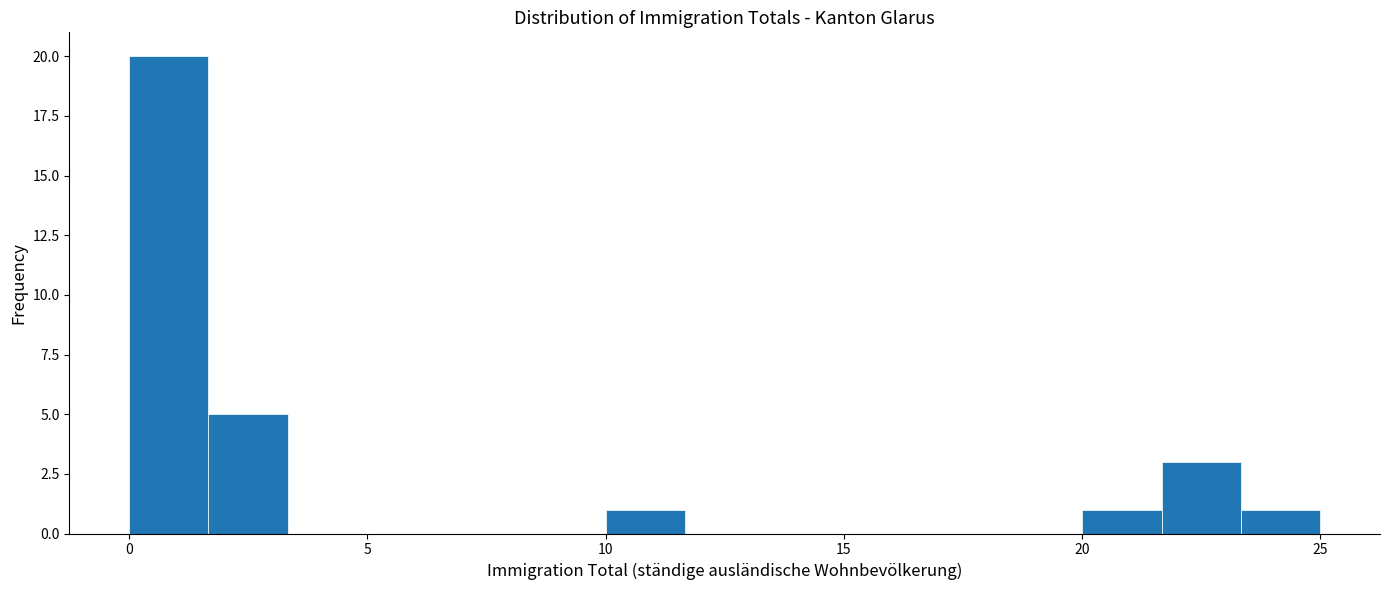

Read against the x-axis, roughly where is the centre of the tallest bar?

1.0